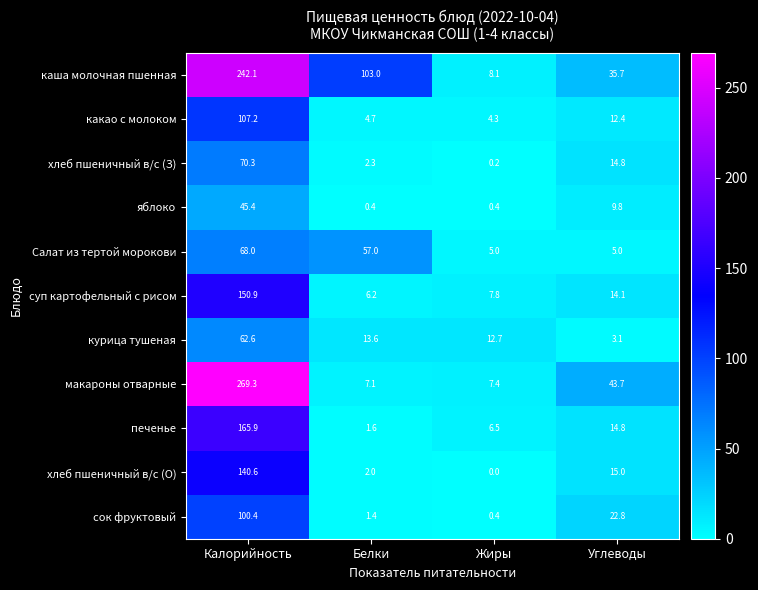

The сок фруктовый series shows 0.4 at Жиры. True or false?

True